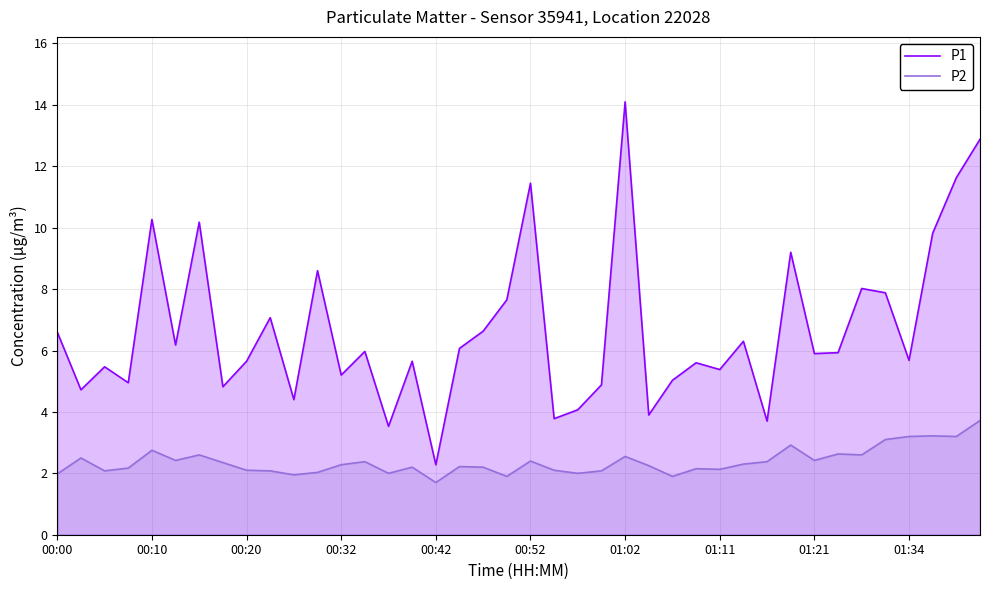

List the series in order of their peak value, highest first.

P1, P2